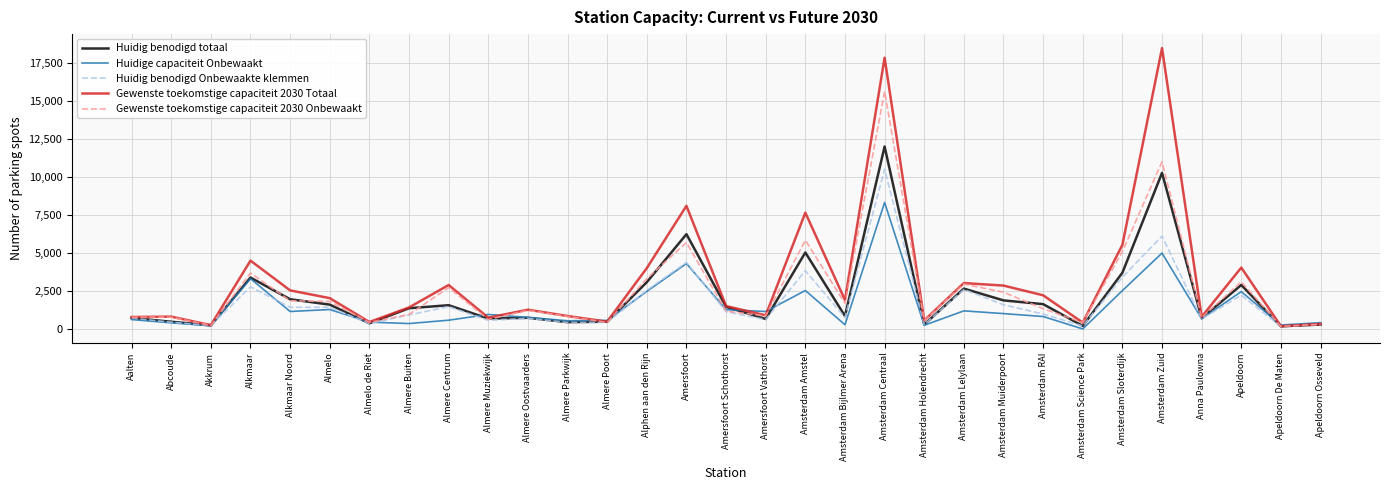

The value of Huidig benodigd totaal at Amsterdam RAI is 1629.9. True or false?

True